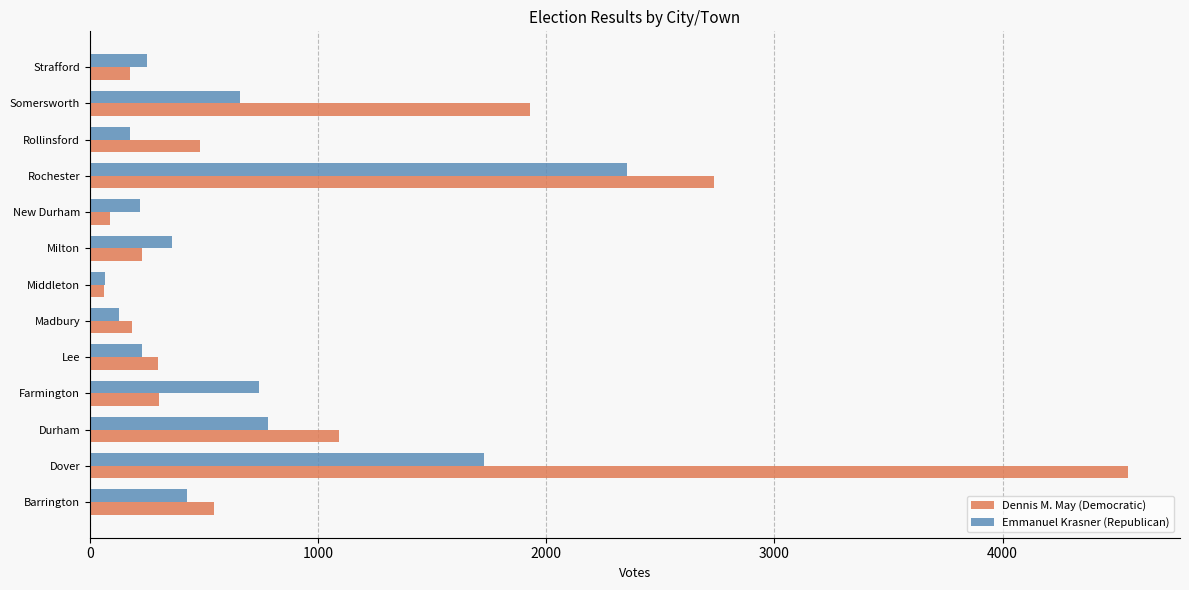

What is the sum of all Emmanuel Krasner (Republican) values?

8110